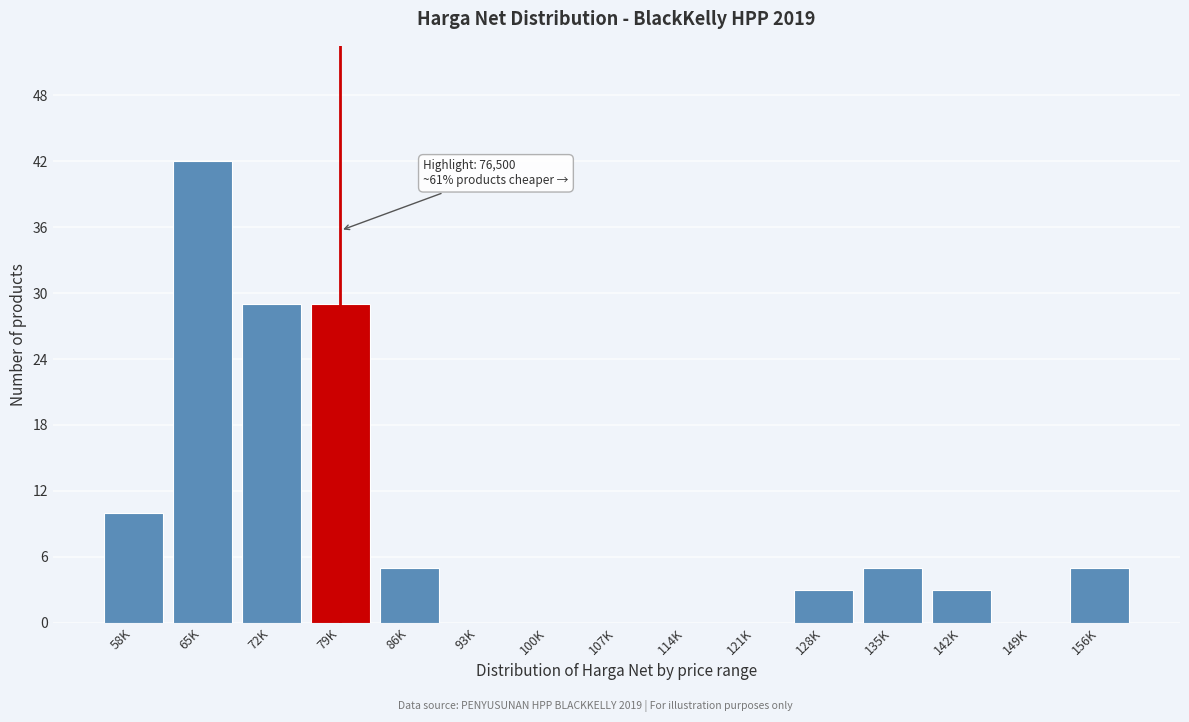

Reading right to left, what are all the values shown in this chart?

156K=5	149K=0	142K=3	135K=5	128K=3	121K=0	114K=0	107K=0	100K=0	93K=0	86K=5	79K=29	72K=29	65K=42	58K=10